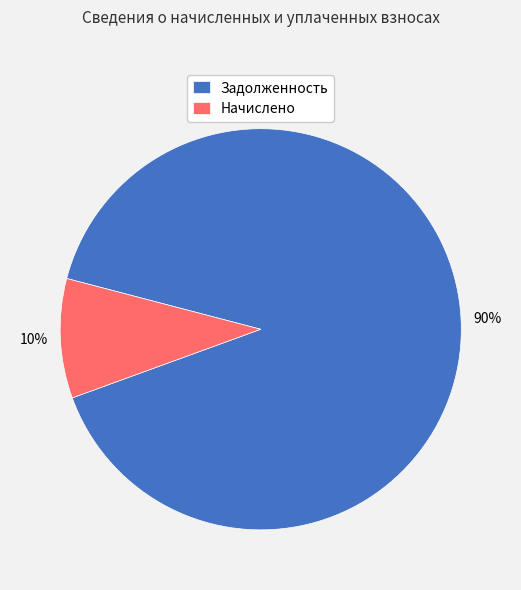

Rank the categories by value from highest to lowest.

Задолженность, Начислено